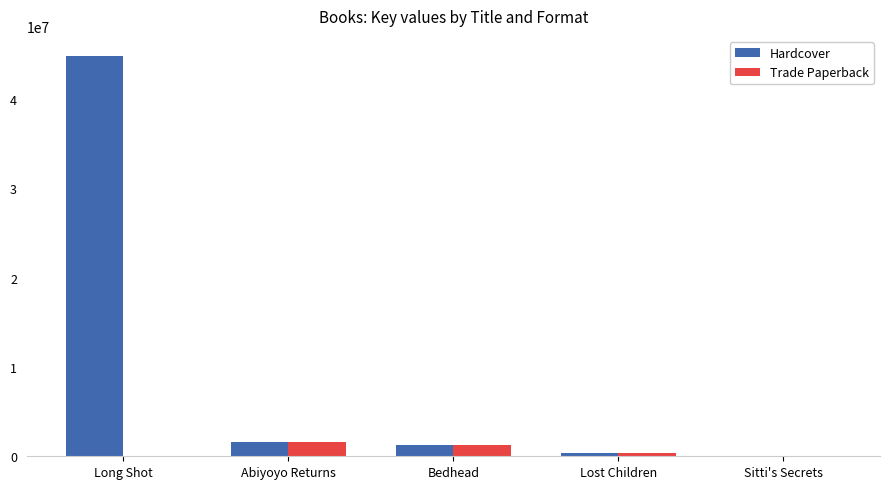

Which series has the largest range (max minus min)?

Hardcover